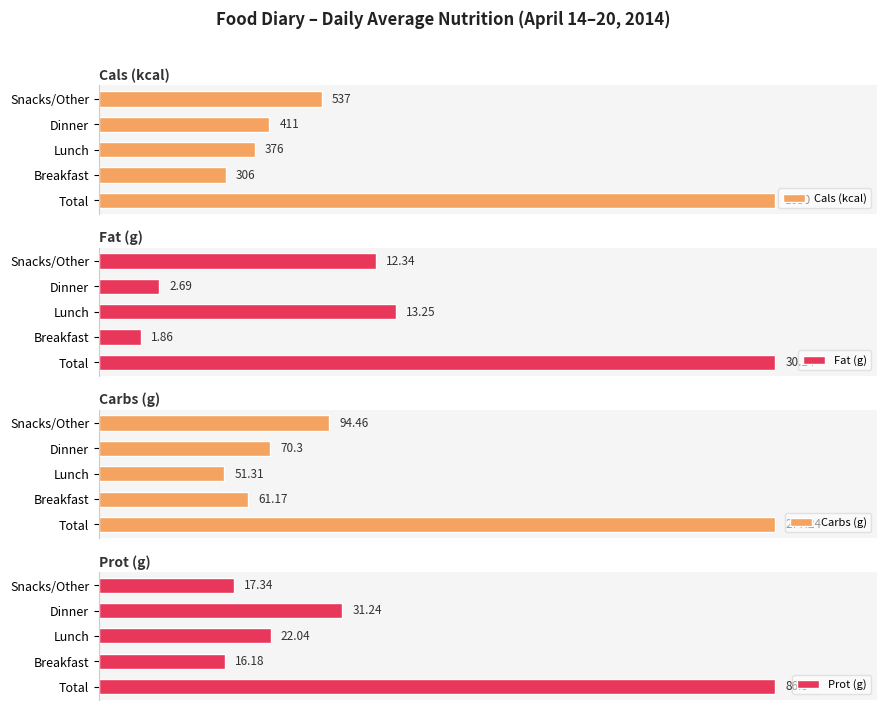

Rank the categories by Carbs (g) value from lowest to highest.

Lunch, Breakfast, Dinner, Snacks/Other, Total